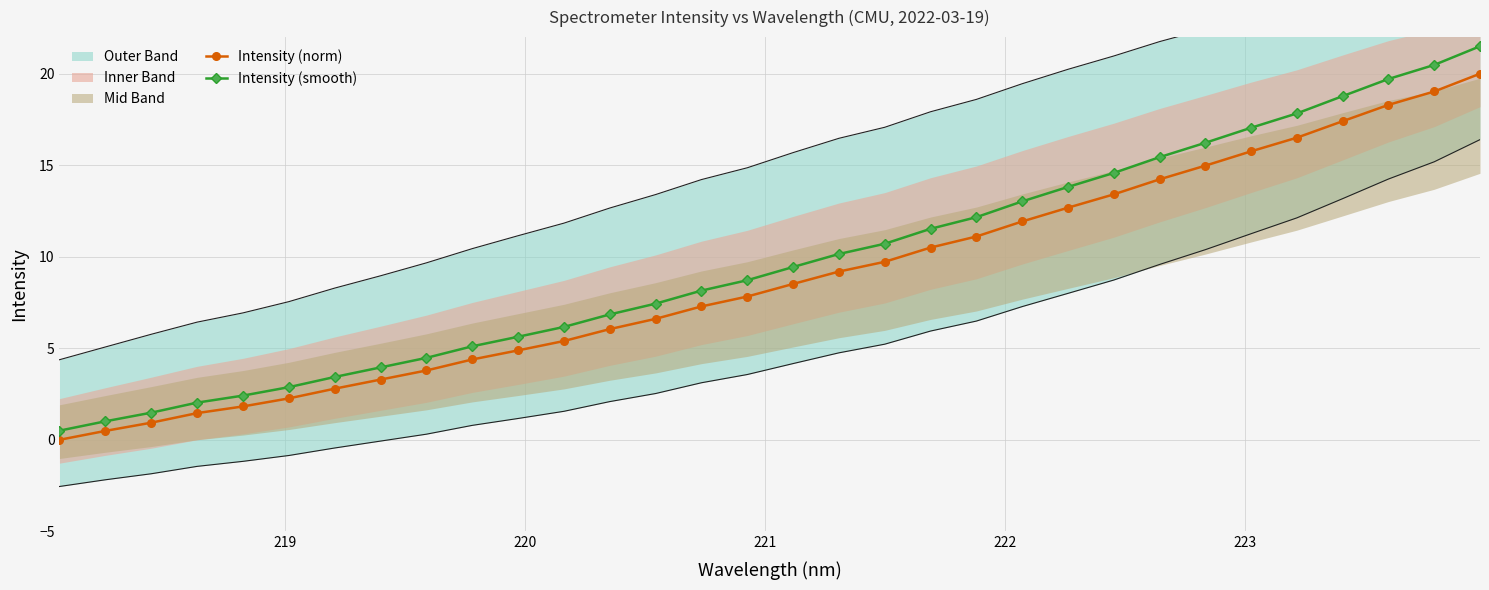

What is the value of the Intensity (smooth) point at the 28th from the left?

17.8